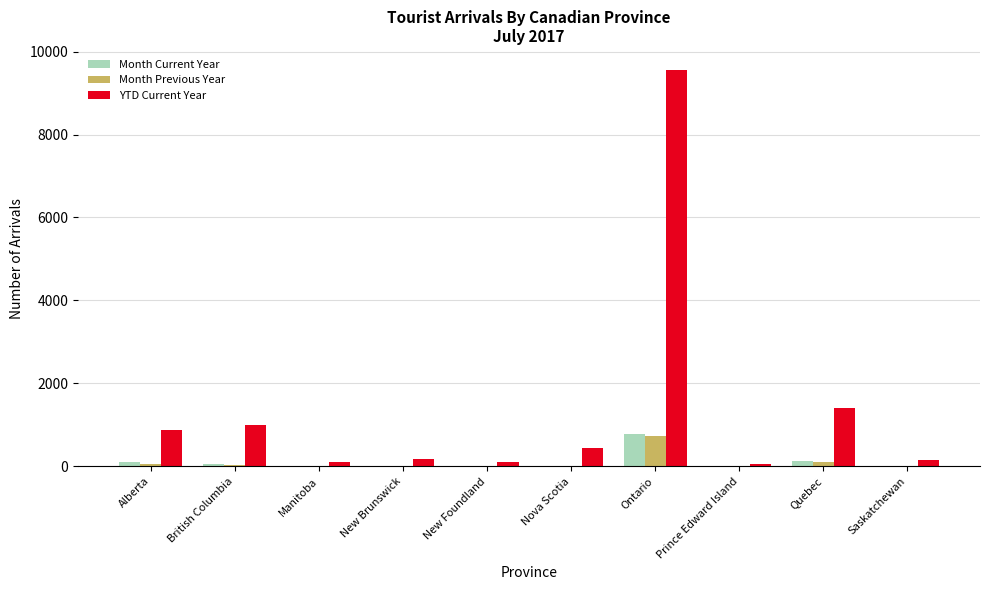

What is the sum of all Month Current Year values?

1102